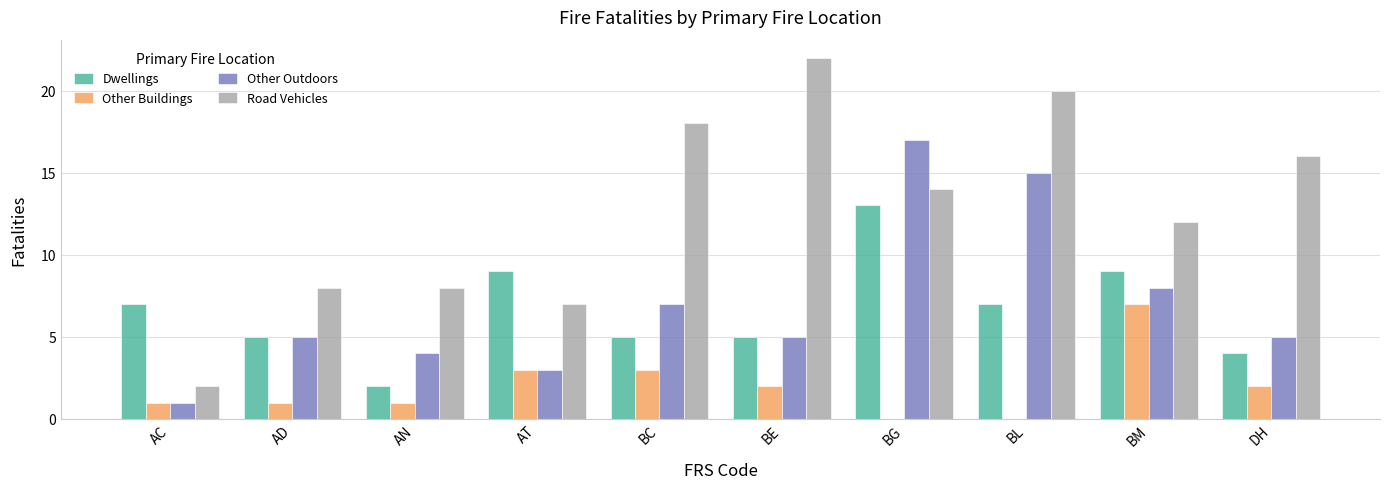

Which category has the highest value across all series?

BE